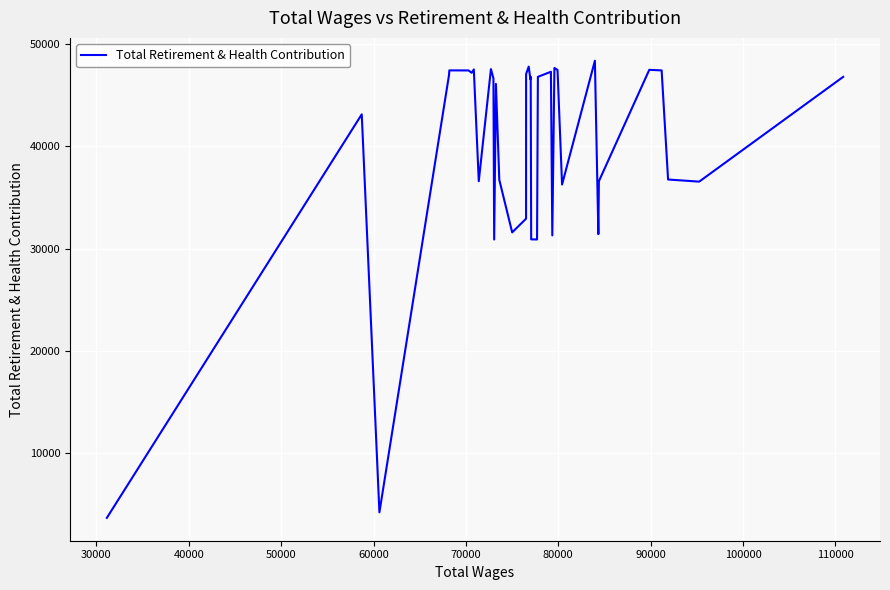

True or false: the data shows 69574 at 17.

False